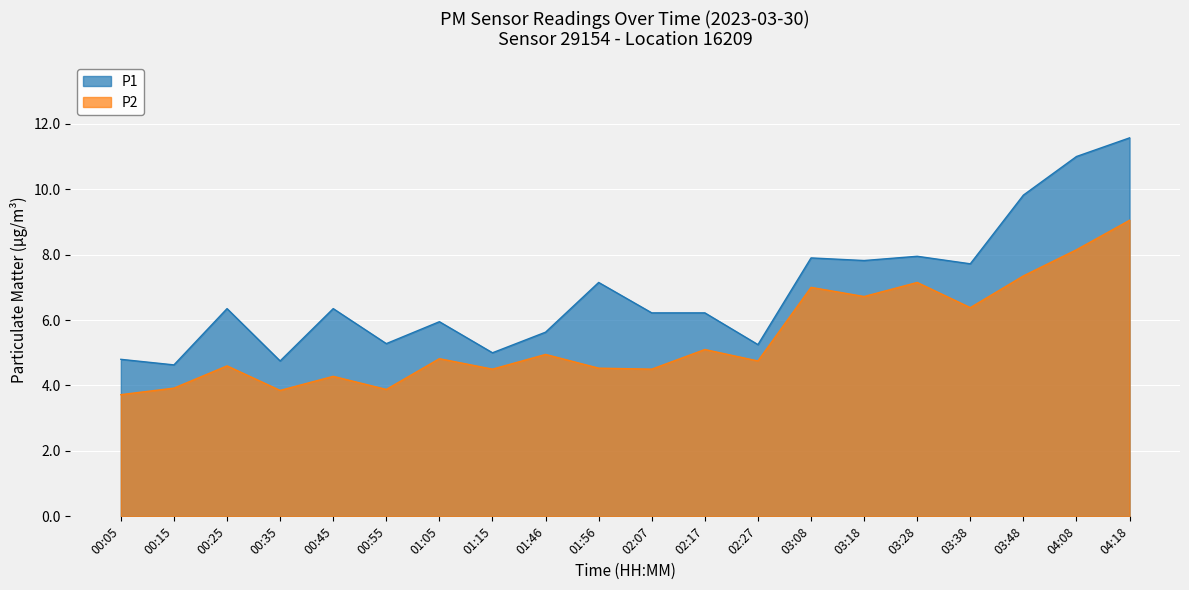

True or false: P1 and P2 cross at least once.

False